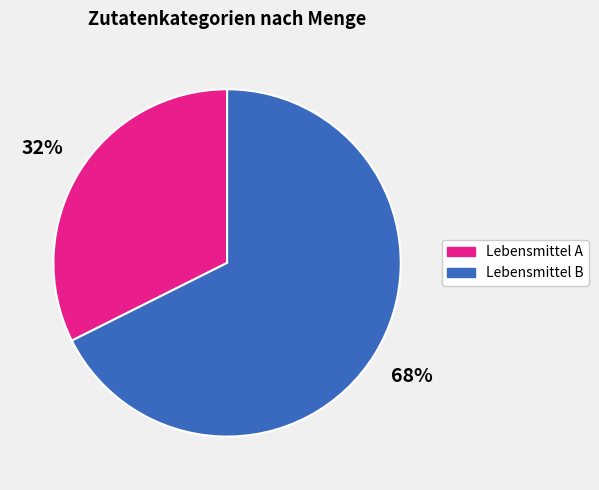

Is there any slice that represents more than half of the pie?

Yes